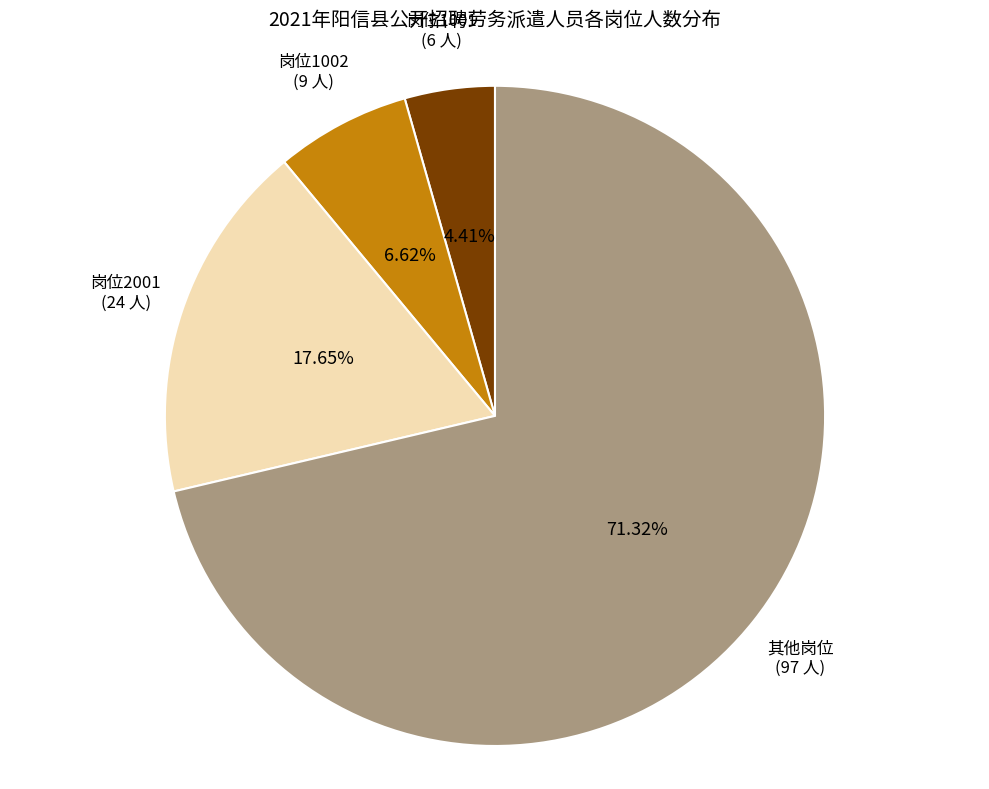

How many segments does this pie chart have?

4